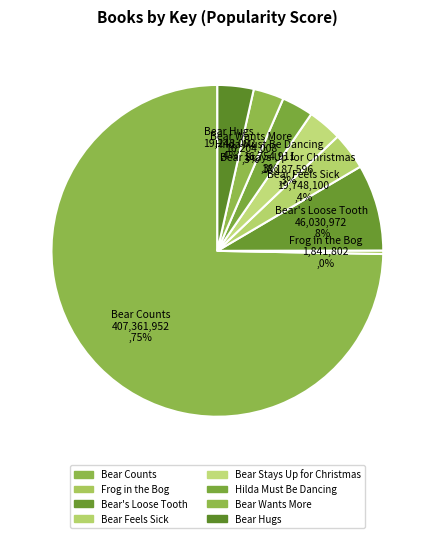

Approximately how many times larger is the value at Bear Hugs compared to Bear Stays Up for Christmas?

1.1